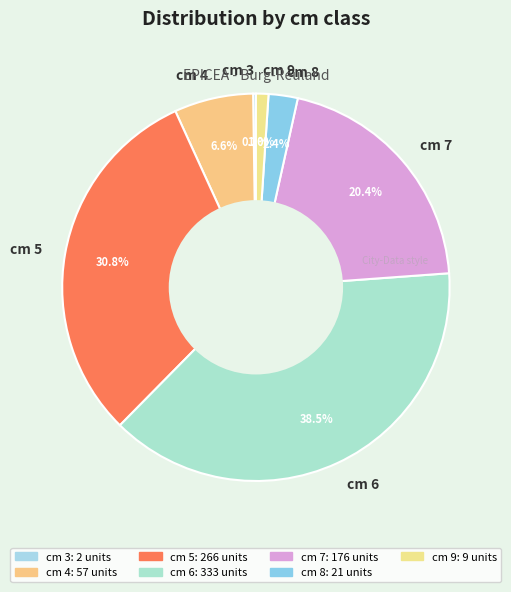

Does cm 6 account for over 50% of the chart?

No